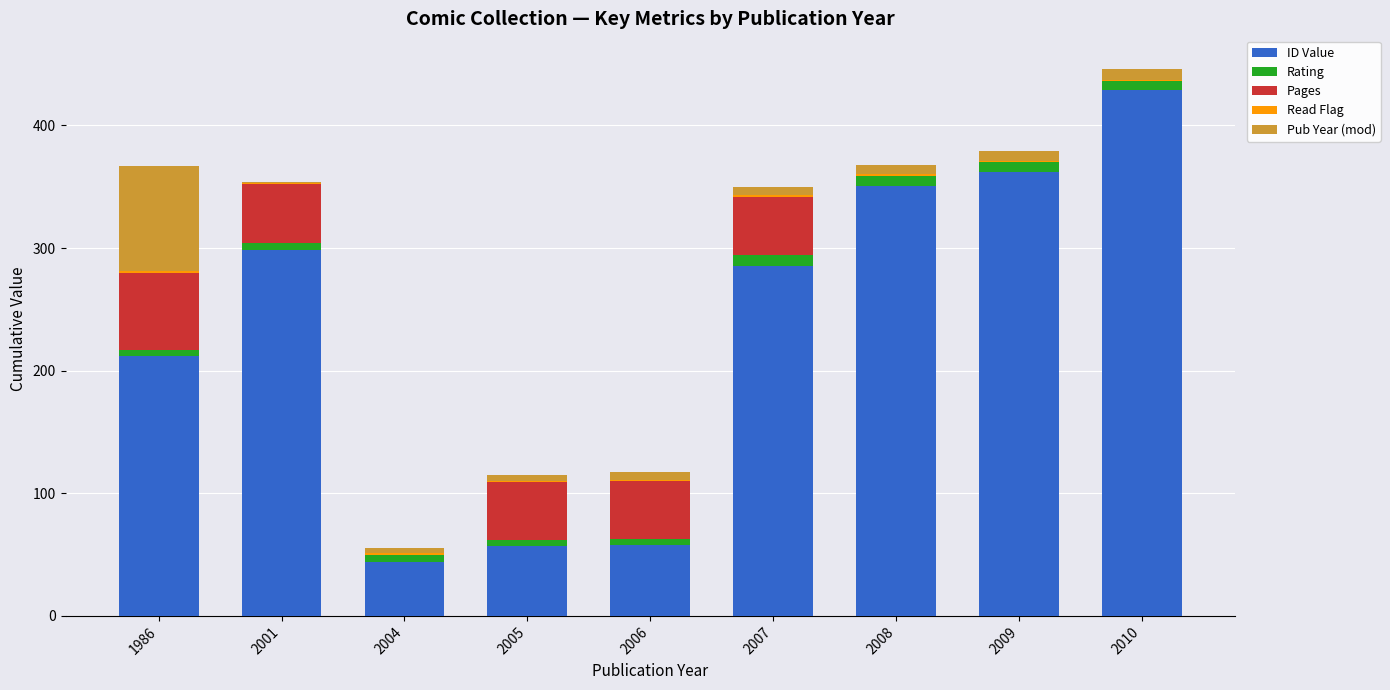

The value of ID Value at 2005 is 15. True or false?

False